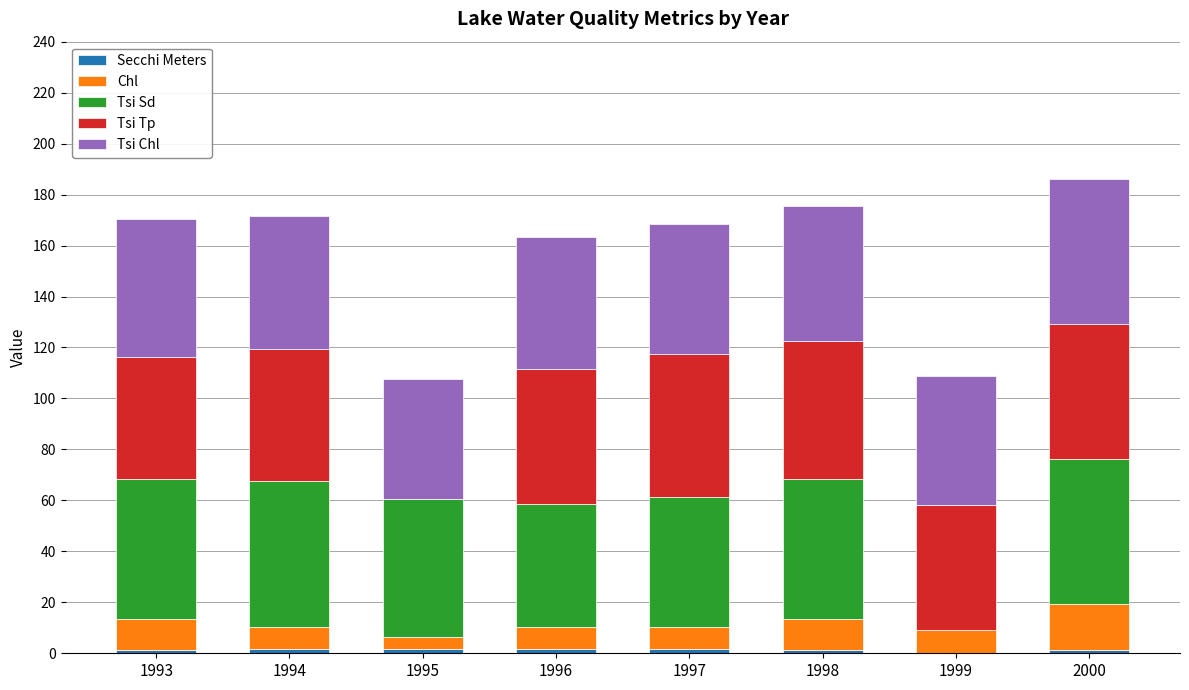

Count the number of data series in this chart.

5